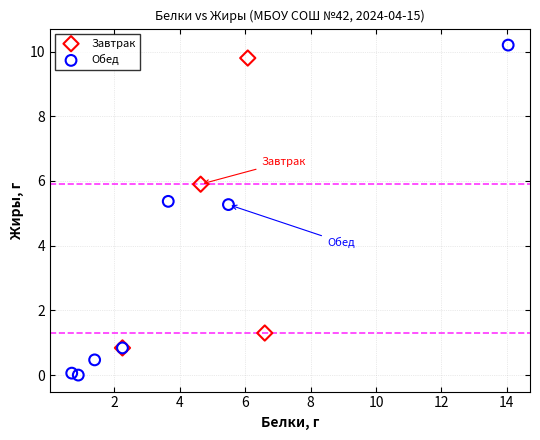

What are all the series names shown in the legend?

Завтрак, Обед